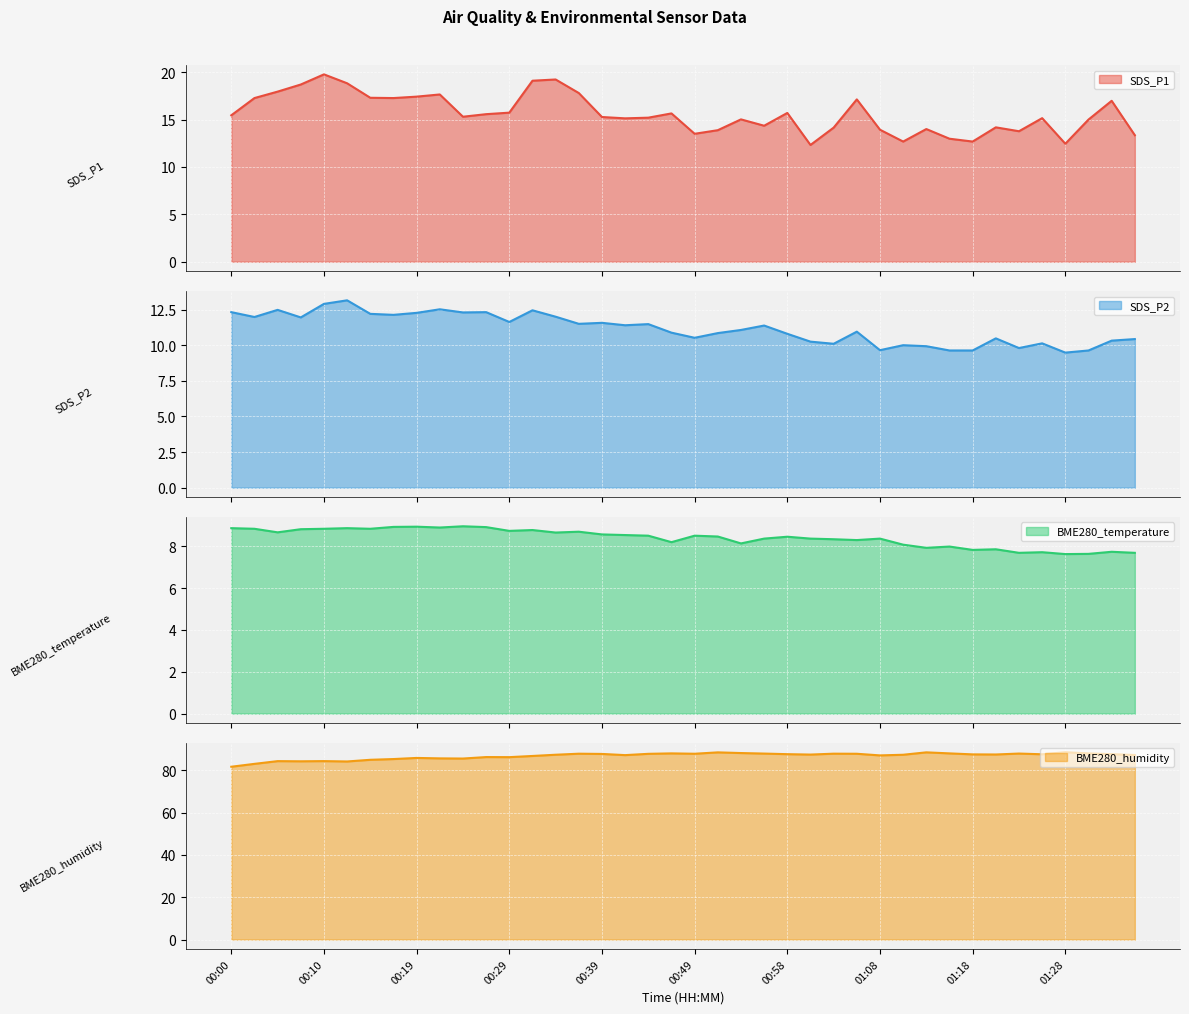

What are all the series names shown in the legend?

SDS_P1, SDS_P2, BME280_temperature, BME280_humidity